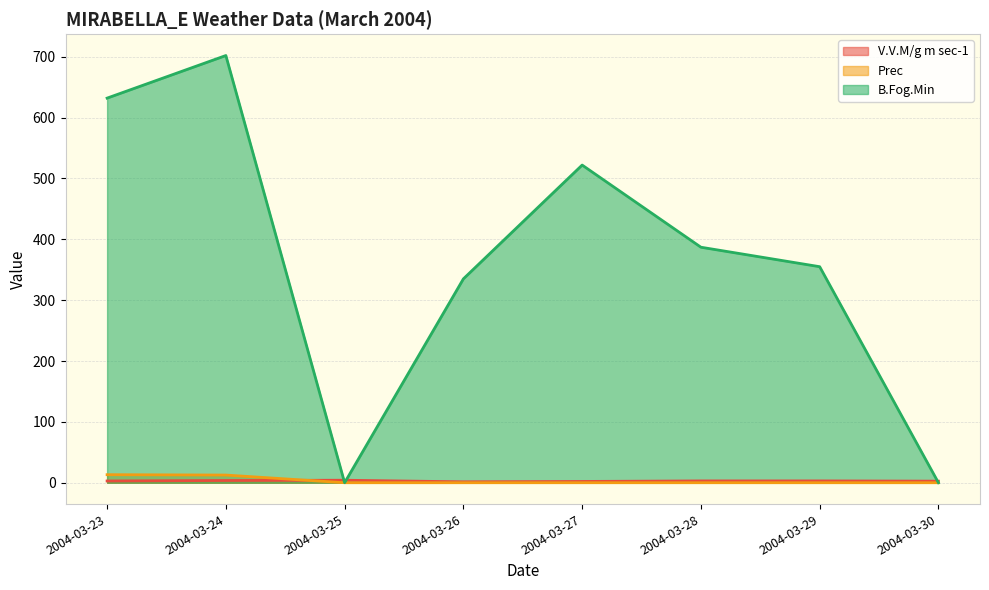

Where is B.Fog.Min nearest to the value 351?

2004-03-29